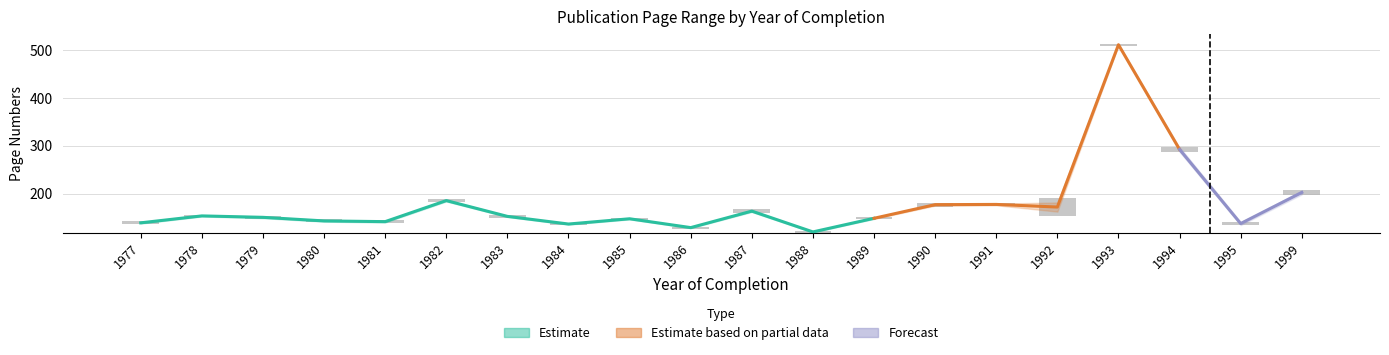

The value of Erste Seite at 1983 is 263. True or false?

False